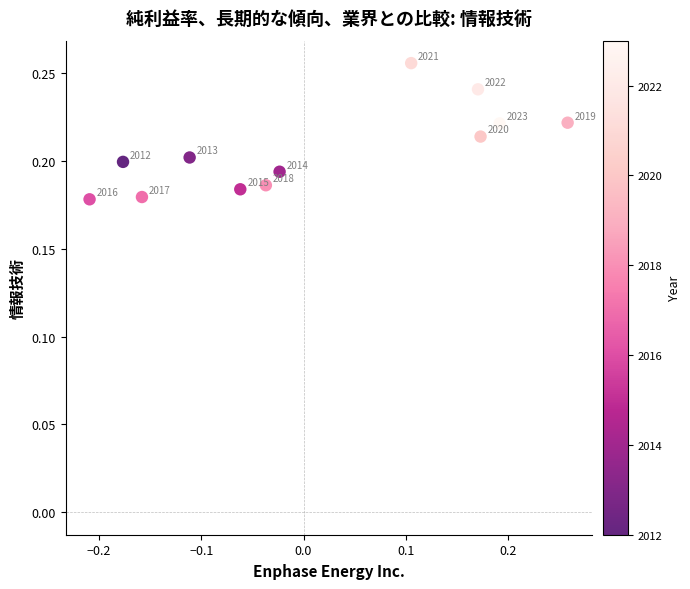

What is the range of X values (max minus min)?

0.5